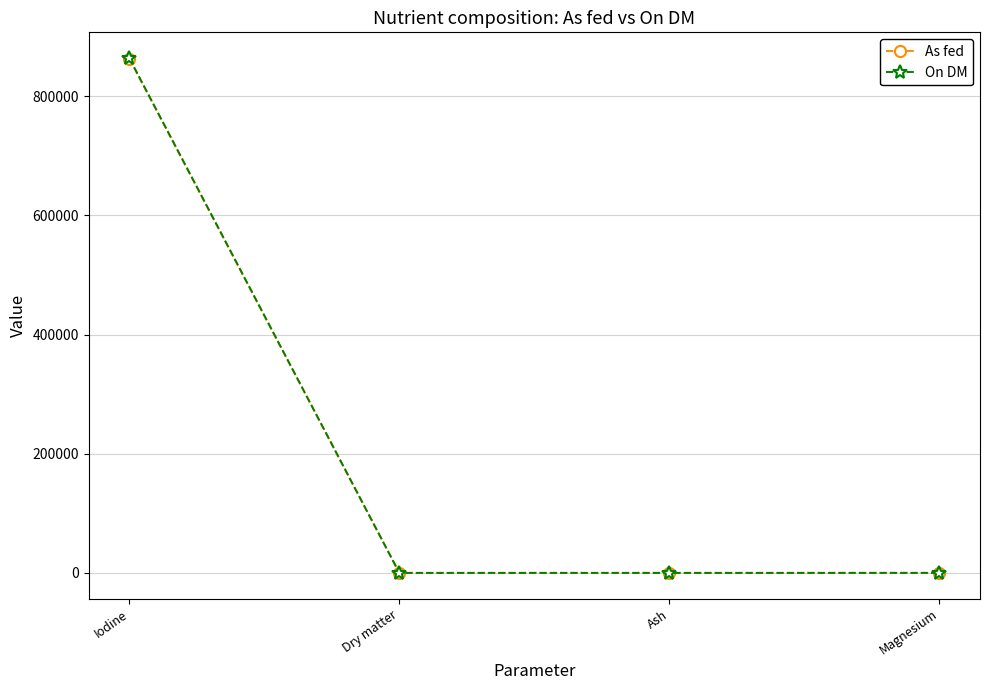

What is the label of the 3rd point from the right?

Dry matter